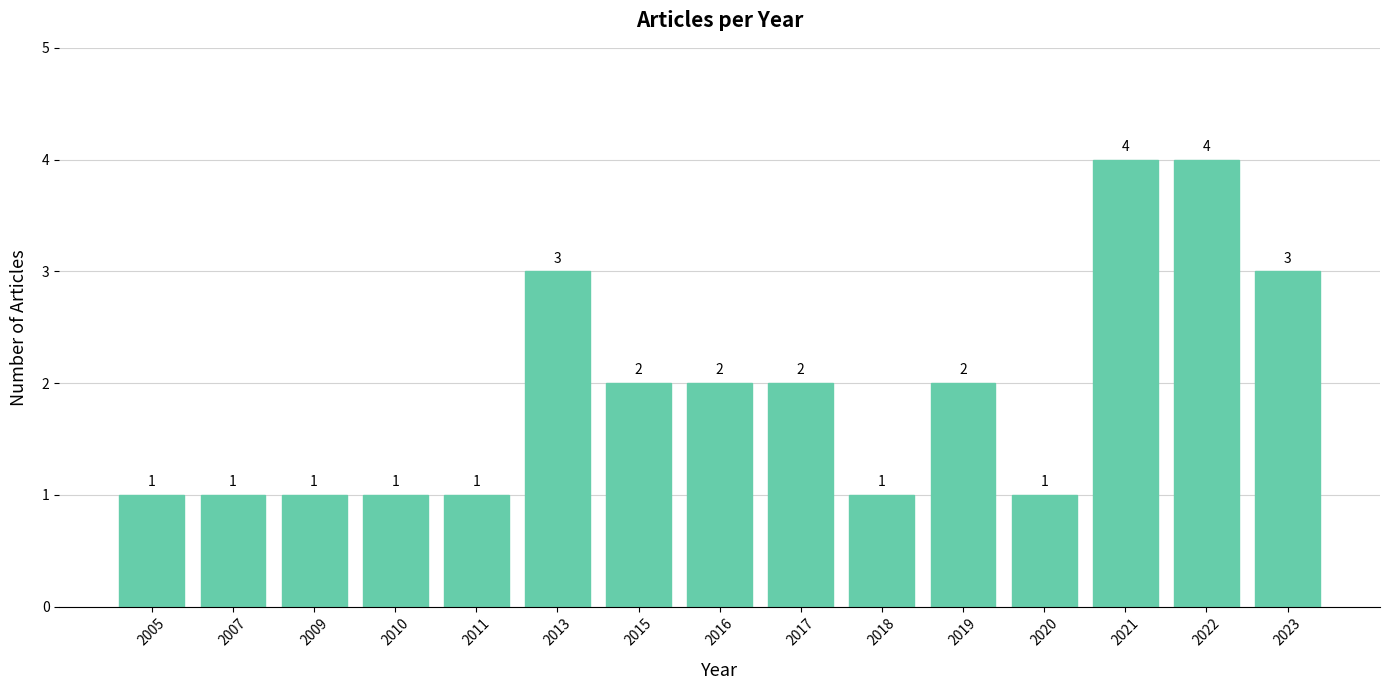

What is the average value?

2